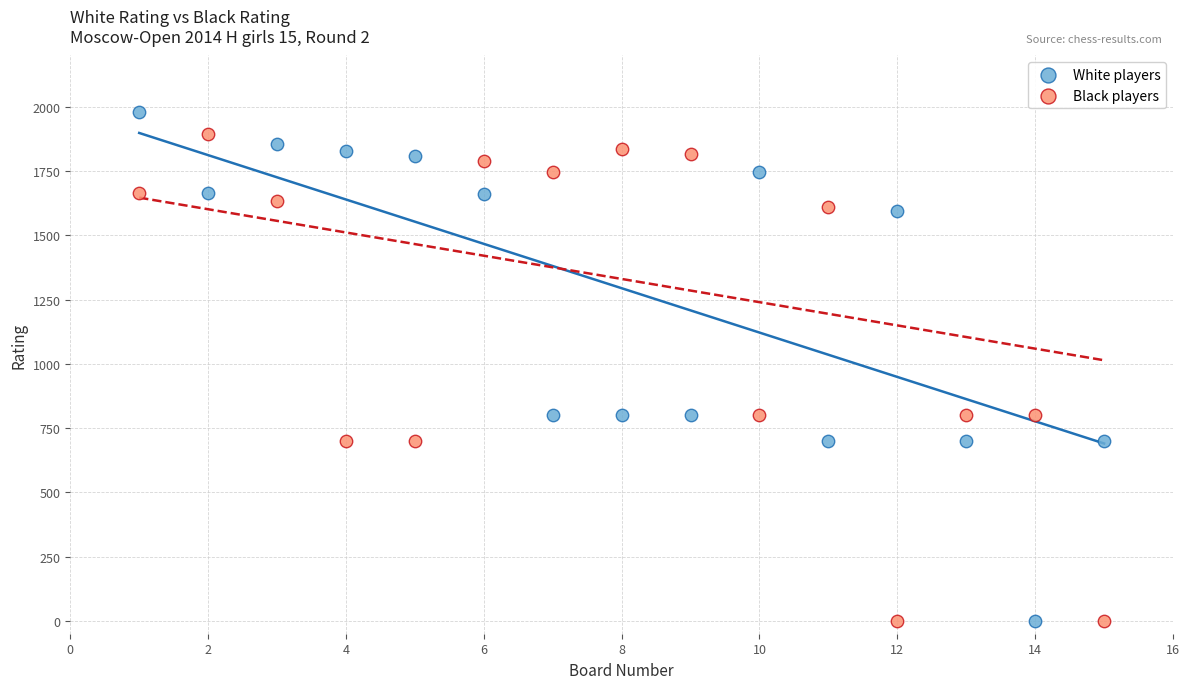

Which series reaches the maximum Y coordinate?

White players